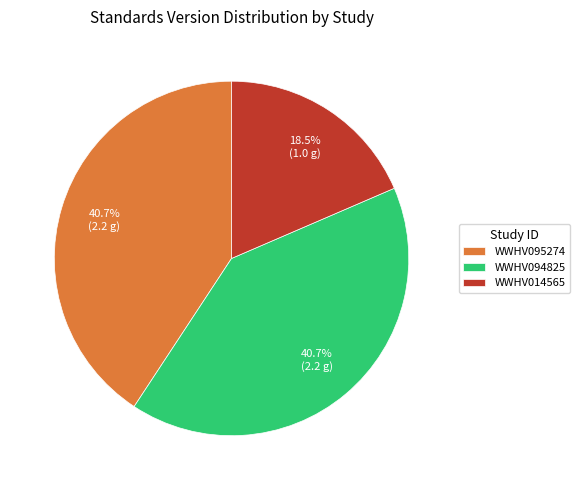

Does any single category account for the majority?

No